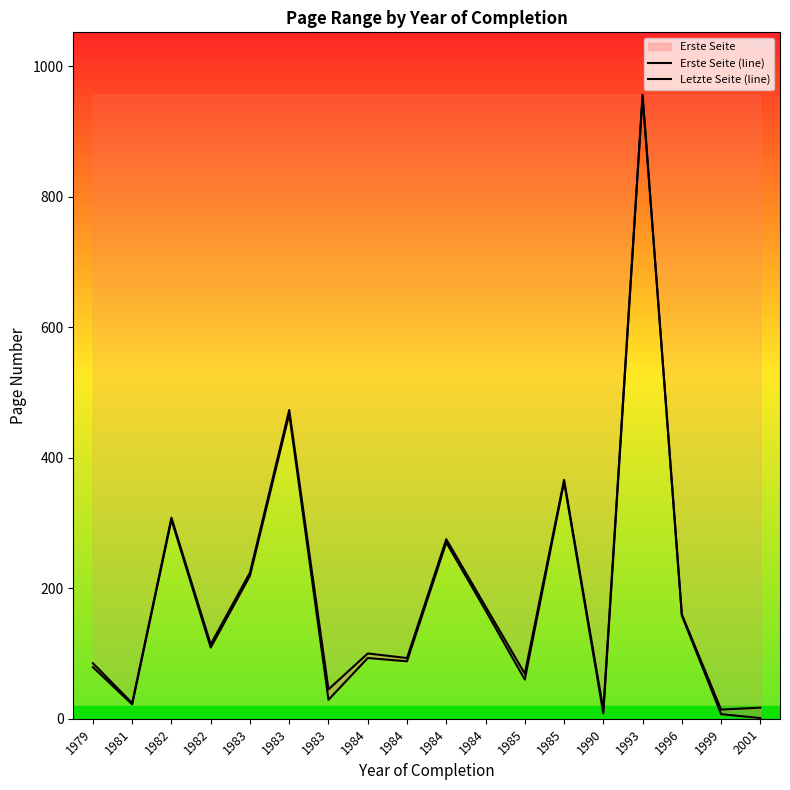

What is the sum of the Erste Seite (line) values at 1982 and 1983?

772